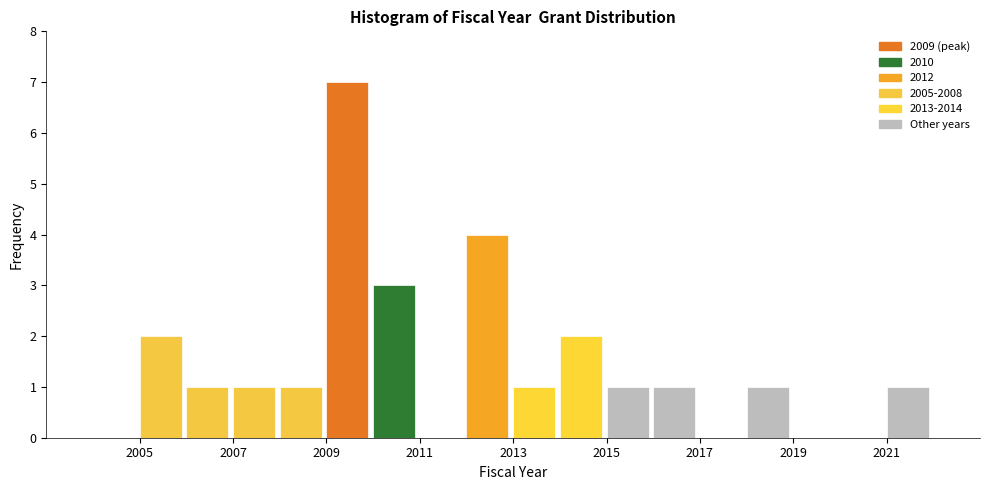

Reading left to right, transcribe this chart: for each bar, give the range it covers on the x-axis and its height. The values are not printed on the chart, so give them approximately, as read against the axis.

2004 to 2005: 0
2005 to 2006: 2
2006 to 2007: 1
2007 to 2008: 1
2008 to 2009: 1
2009 to 2010: 7
2010 to 2011: 3
2011 to 2012: 0
2012 to 2013: 4
2013 to 2014: 1
2014 to 2015: 2
2015 to 2016: 1
2016 to 2017: 1
2017 to 2018: 0
2018 to 2019: 1
2019 to 2020: 0
2020 to 2021: 0
2021 to 2022: 1